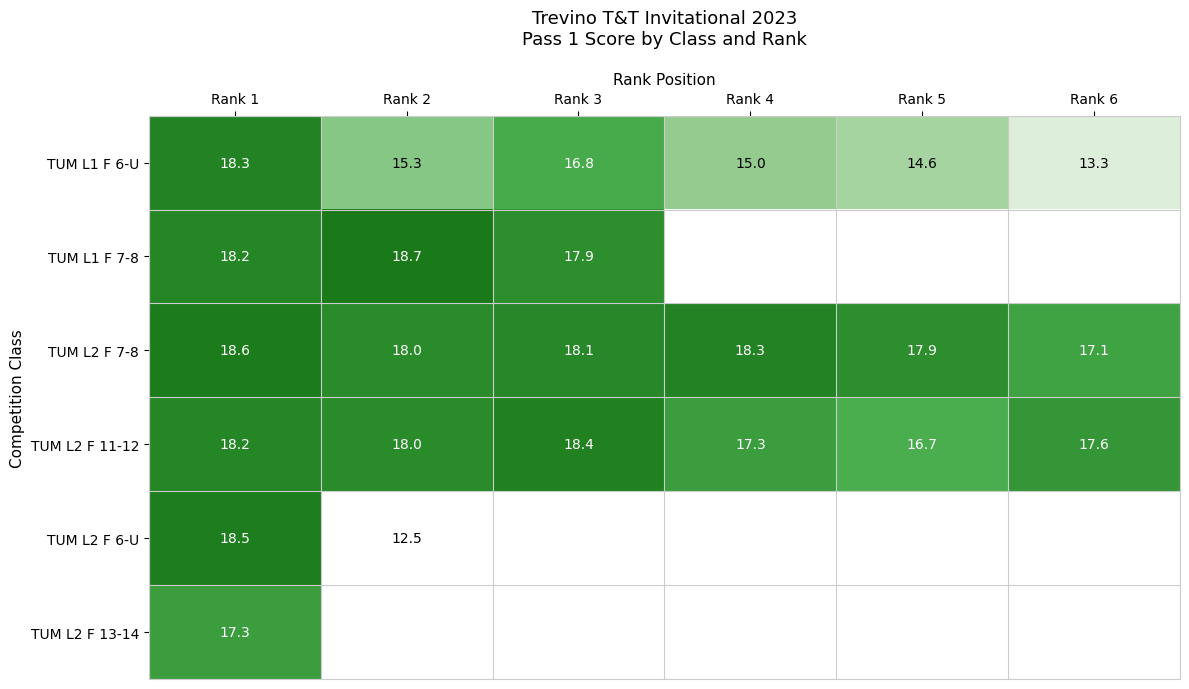

Is it true that TUM L2 F 11-12 equals 24.4 at Rank 6?

False